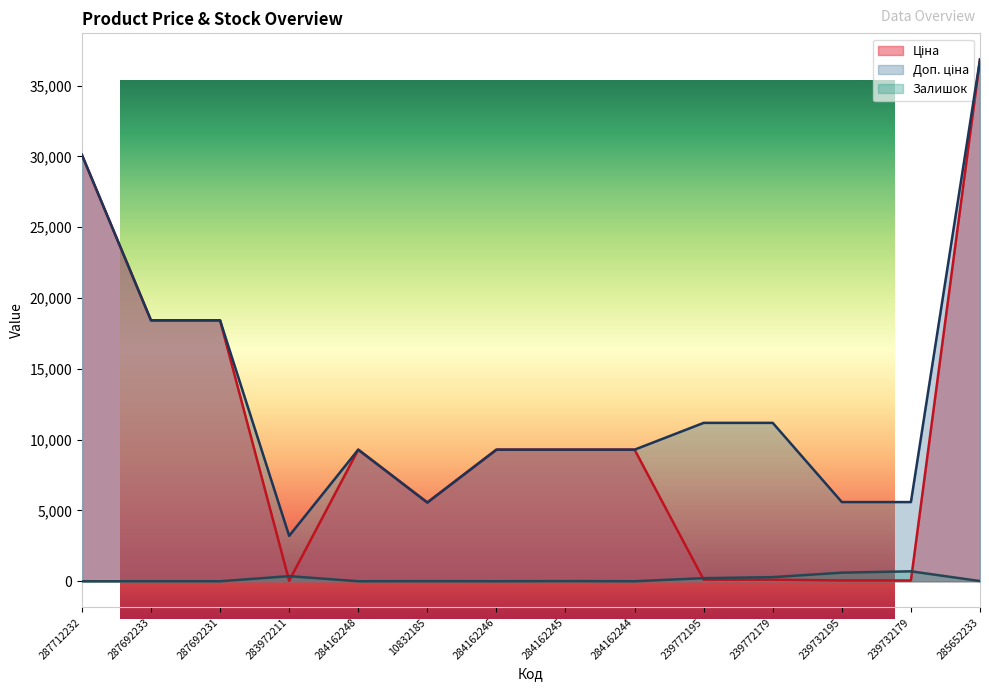

What is the spread (max minus min) of values at 239732195?

5535.1